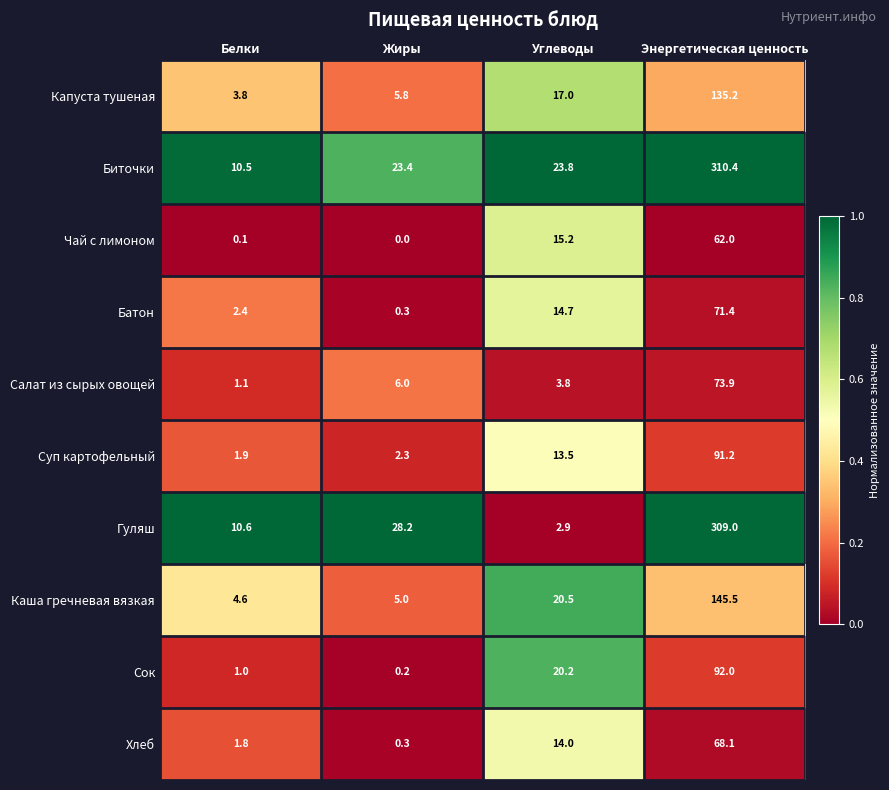

Rank the series at Углеводы from highest to lowest value.

Биточки, Каша гречневая вязкая, Сок, Капуста тушеная, Чай с лимоном, Батон, Хлеб, Суп картофельный, Салат из сырых овощей, Гуляш